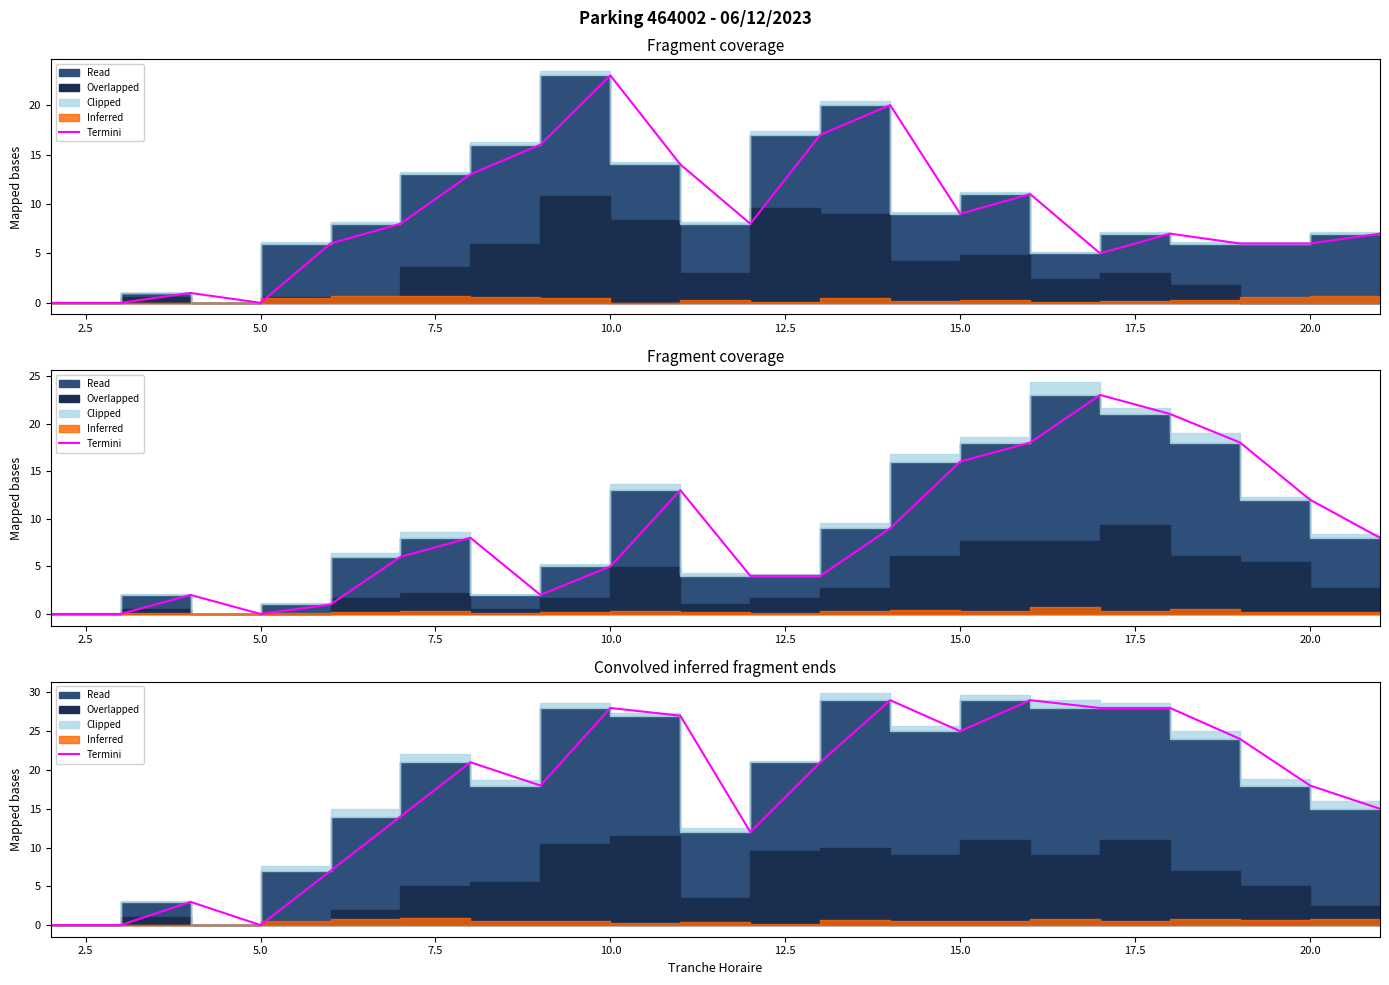

What is the difference between the second highest and second lowest values?

29